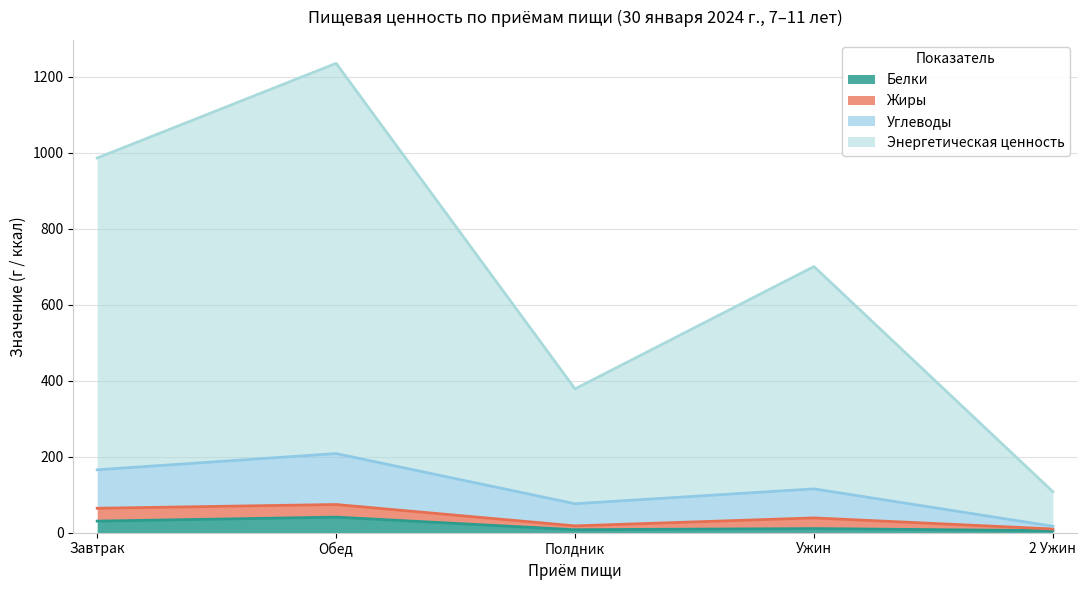

How many data points in Углеводы are less than 115?

2